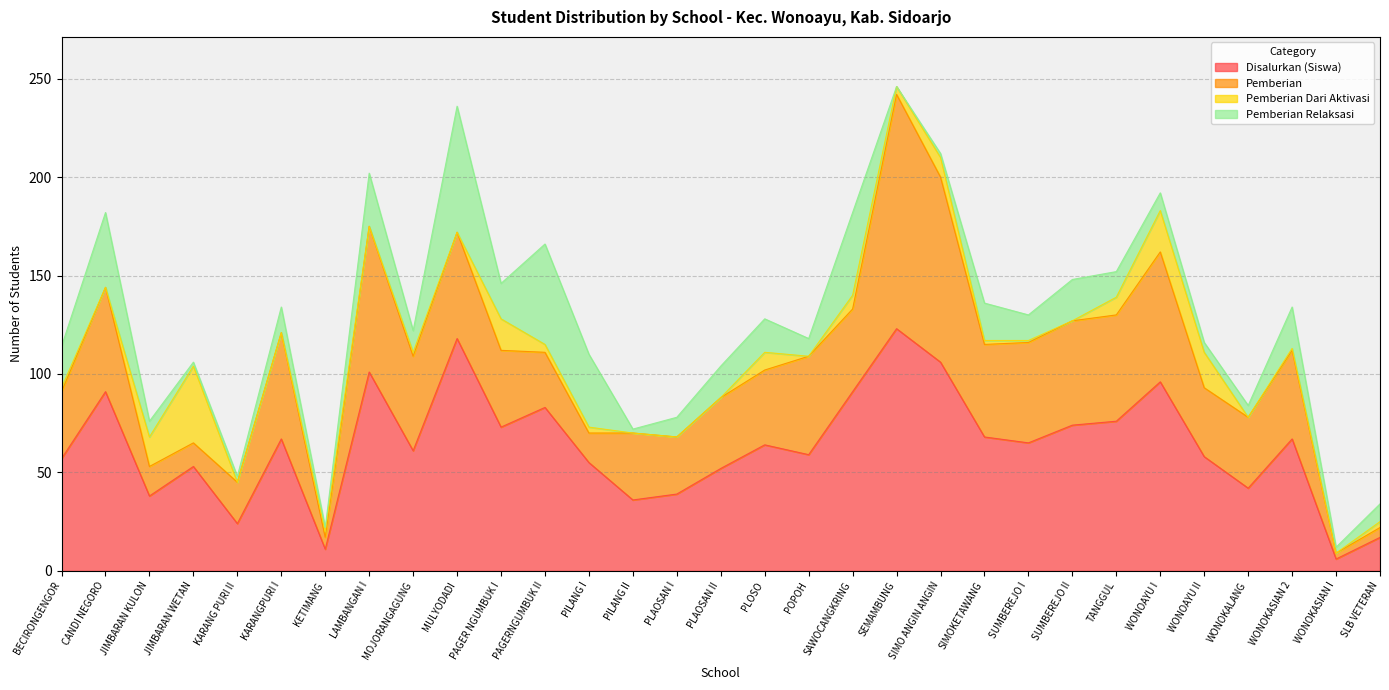

List the labels in order of Pemberian Dari Aktivasi value, smallest first.

CANDI NEGORO, KARANG PURI II, KARANGPURI I, LAMBANGAN I, MULYODADI, PILANG II, PLAOSAN I, PLAOSAN II, POPOH, SUMBEREJO II, WONOKALANG, WONOKASIAN I, SUMBEREJO I, WONOKASIAN 2, BECIRONGENGOR, MOJORANGAGUNG, SIMOKETAWANG, KETIMANG, PILANG I, SLB VETERAN, PAGERNGUMBUK II, SEMAMBUNG, SAWOCANGKRING, PLOSO, TANGGUL, SIMO ANGIN ANGIN, JIMBARAN KULON, PAGER NGUMBUK I, WONOAYU II, WONOAYU I, JIMBARAN WETAN